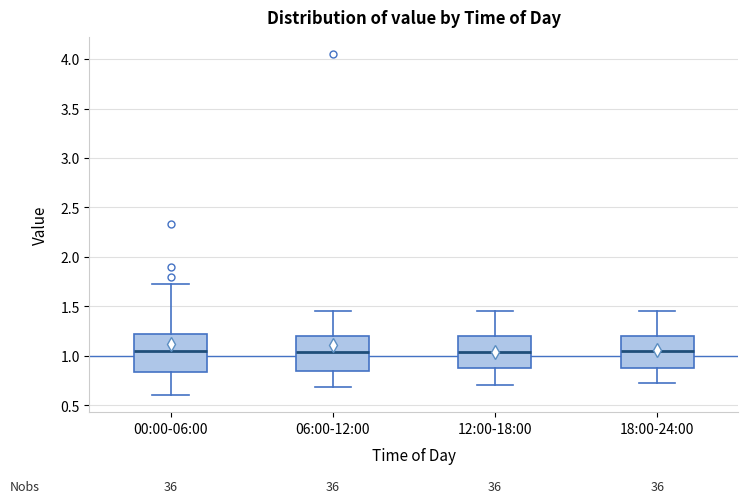

Reading left to right, read every box against the y-axis: the position of its median line, the range the box covers, and the ends of its whiskers. The values are not printed on the chart, so give them approximately, as read against the axis.

00:00-06:00: median 1.05, box 0.85 to 1.20, whiskers 0.60 to 1.75
06:00-12:00: median 1.05, box 0.85 to 1.20, whiskers 0.70 to 1.45
12:00-18:00: median 1.05, box 0.85 to 1.20, whiskers 0.70 to 1.45
18:00-24:00: median 1.05, box 0.90 to 1.20, whiskers 0.70 to 1.45